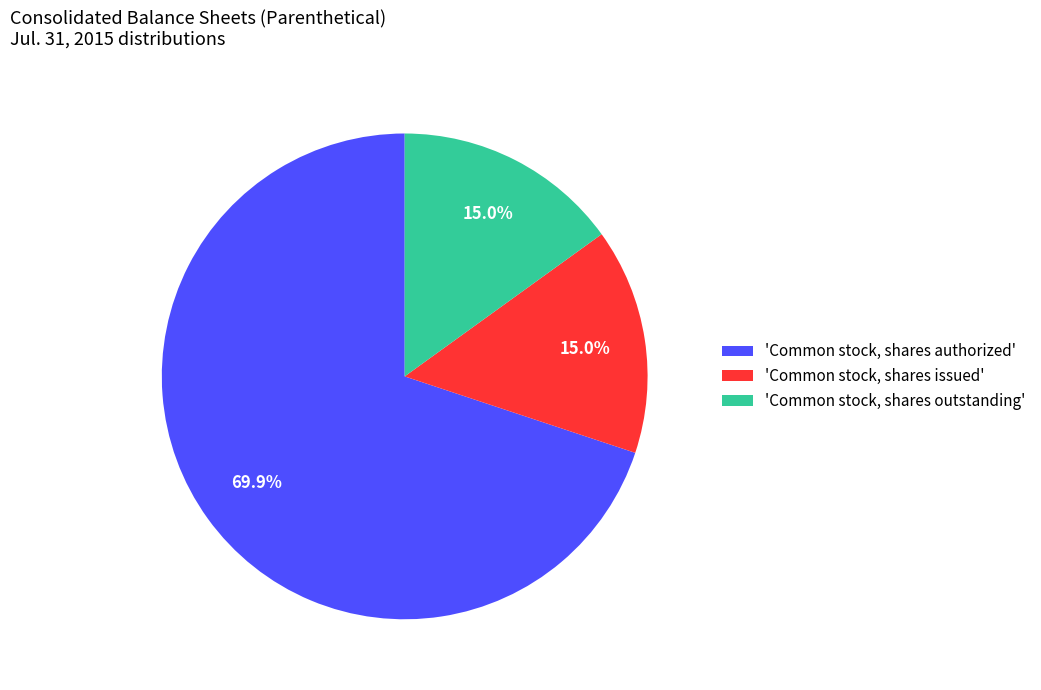

Which has a higher value, 'Common stock, shares authorized' or 'Common stock, shares issued'?

'Common stock, shares authorized'